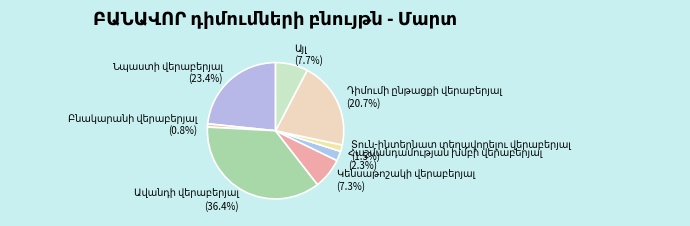

Is there any slice that represents more than half of the pie?

No